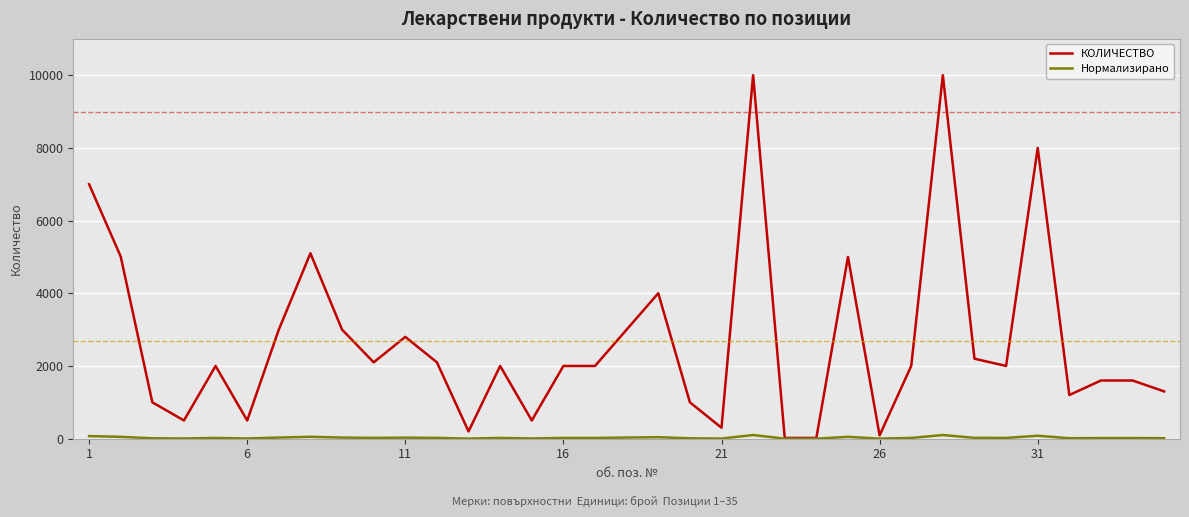

Which series has the largest total across all categories?

КОЛИЧЕСТВО